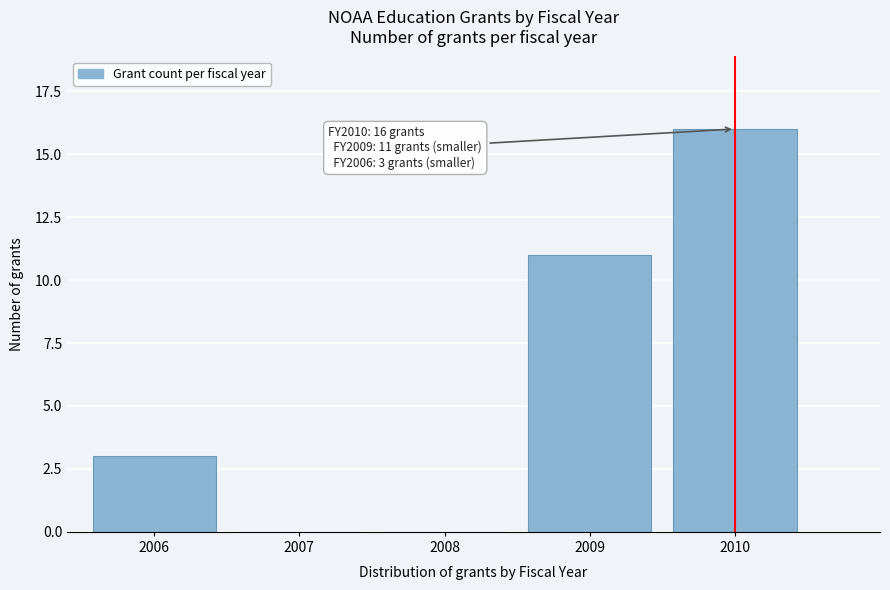

Reading left to right, what are all the values shown in this chart?

2006=3	2007=0	2008=0	2009=11	2010=16